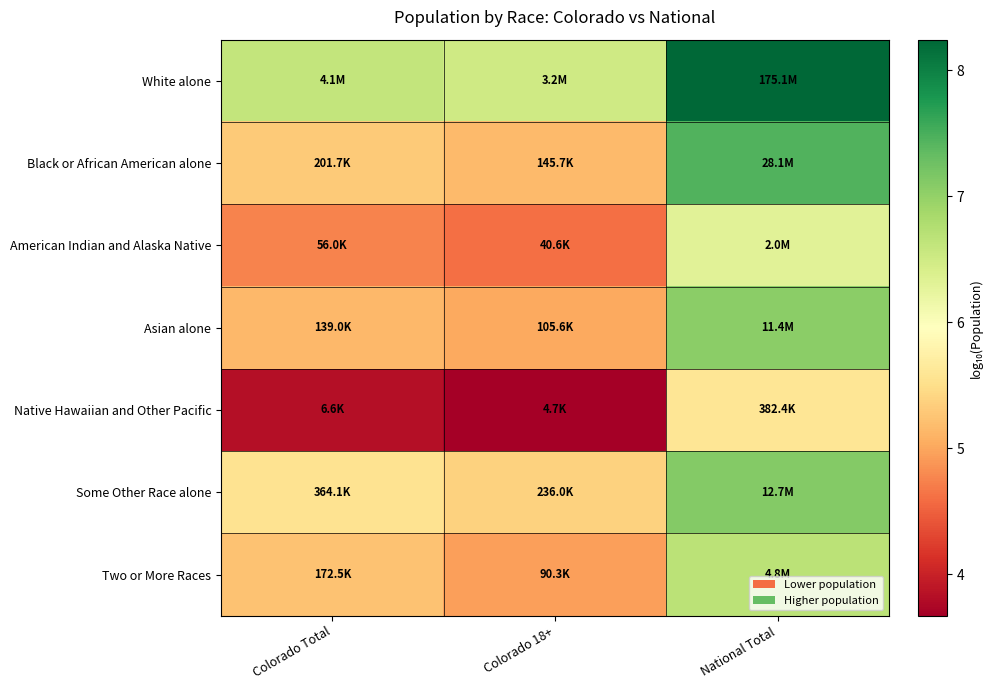

At how many categories does at least one series exceed 6?

3